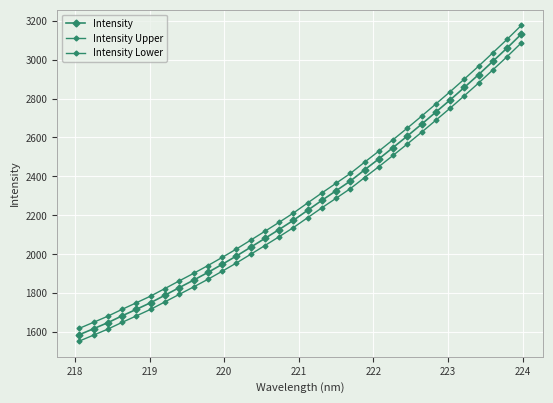

Which series has the largest total across all categories?

Intensity Upper